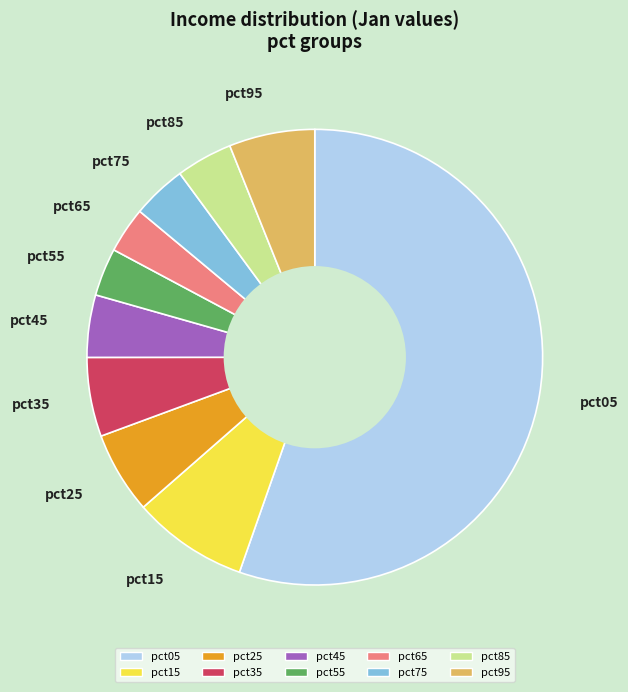

Is there any slice that represents more than half of the pie?

Yes